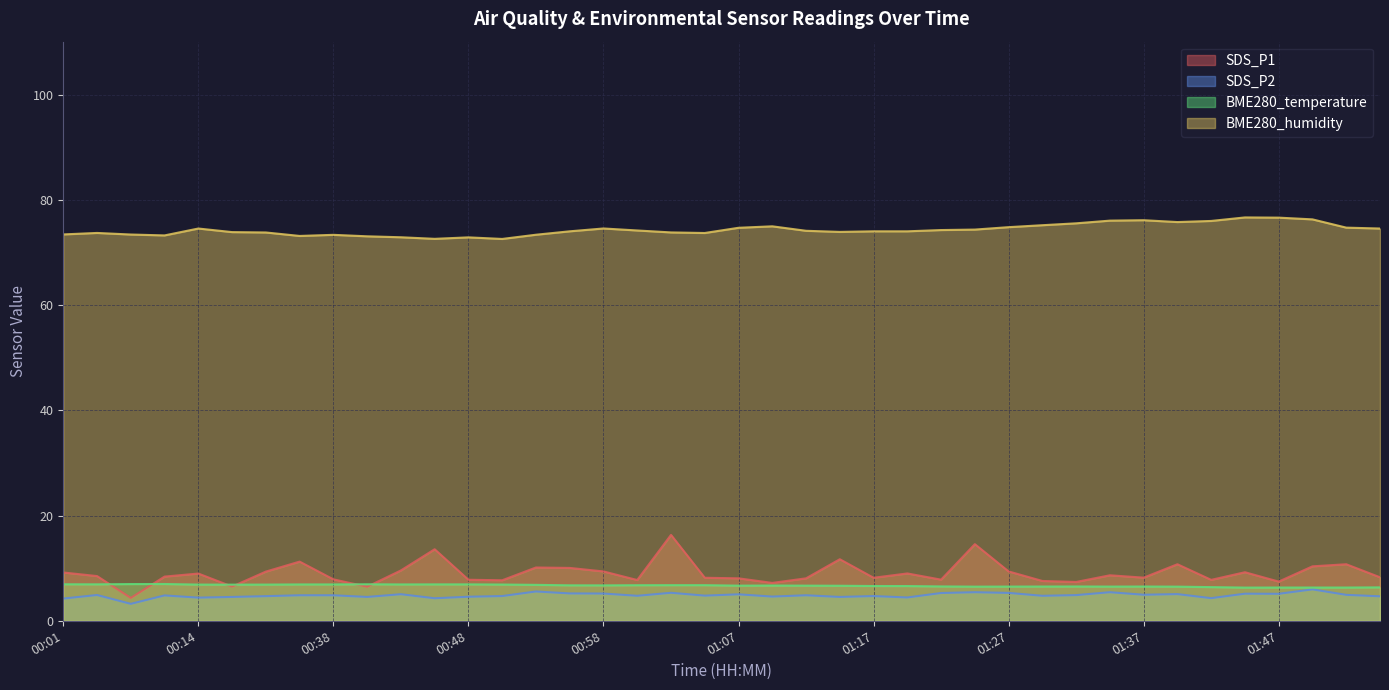

Rank the series by their maximum value, from lowest to highest.

SDS_P2, BME280_temperature, SDS_P1, BME280_humidity